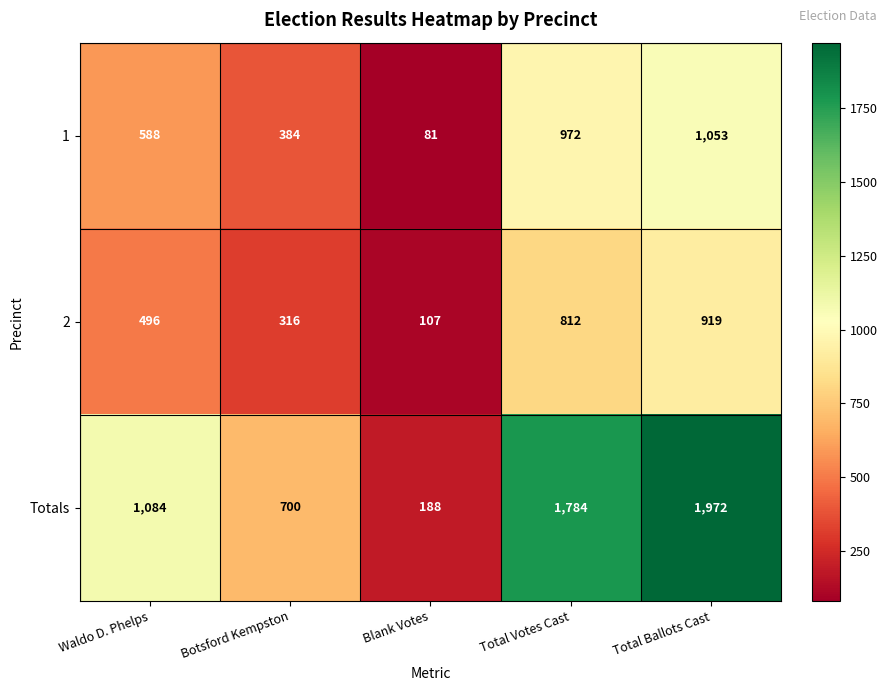

The value of Totals at Blank Votes is 188. True or false?

True